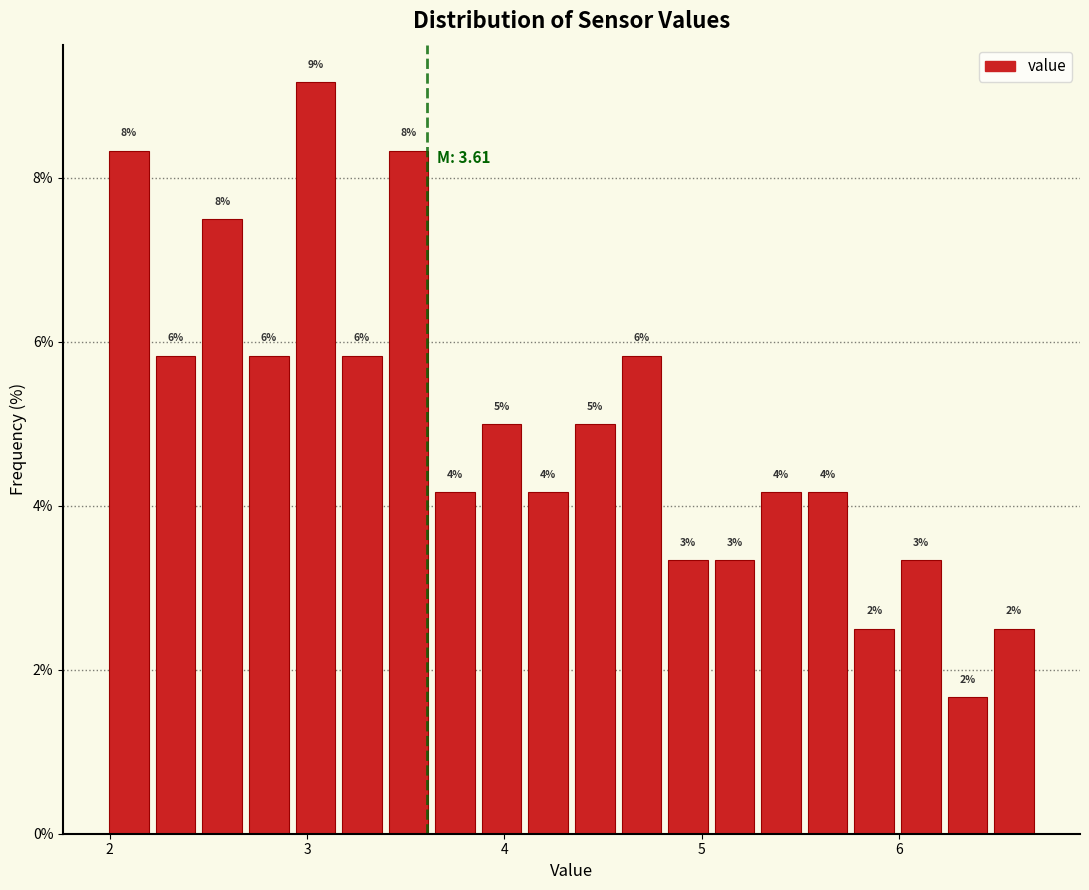

Around what value on the x-axis is the tallest bar? Give the approximate position of its centre, as read against the axis.

3.0